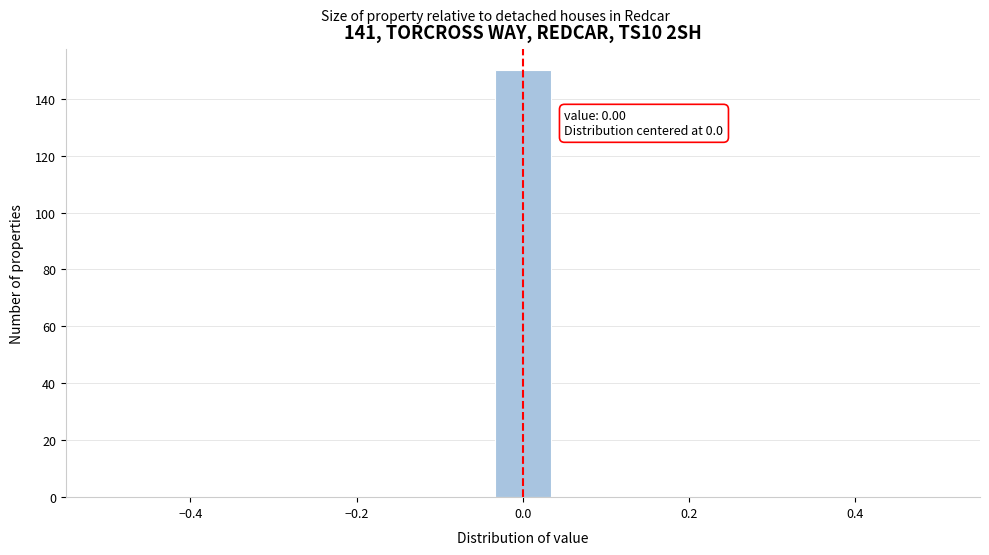

Read against the x-axis, roughly where is the centre of the tallest bar?

0.00